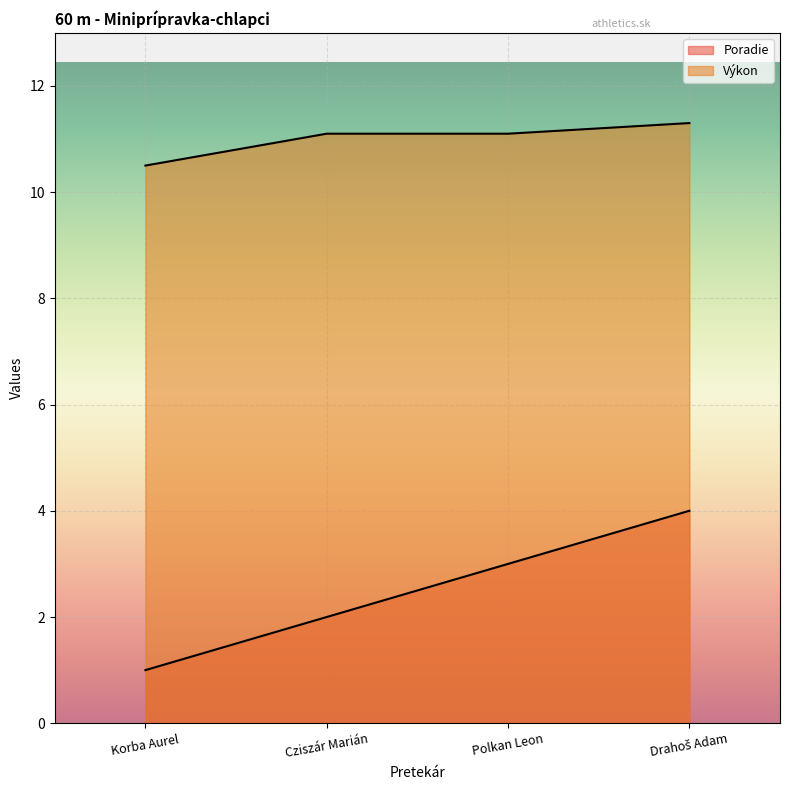

List the series in order of their overall mean, highest first.

Výkon, Poradie